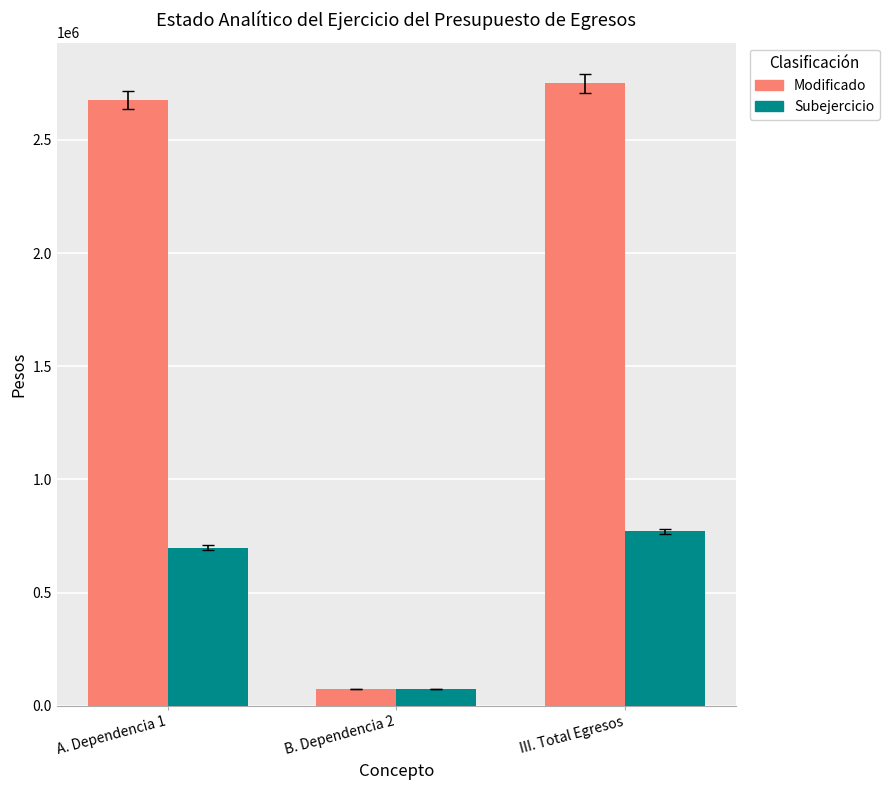

Rank the series by their maximum value, from lowest to highest.

Subejercicio, Modificado